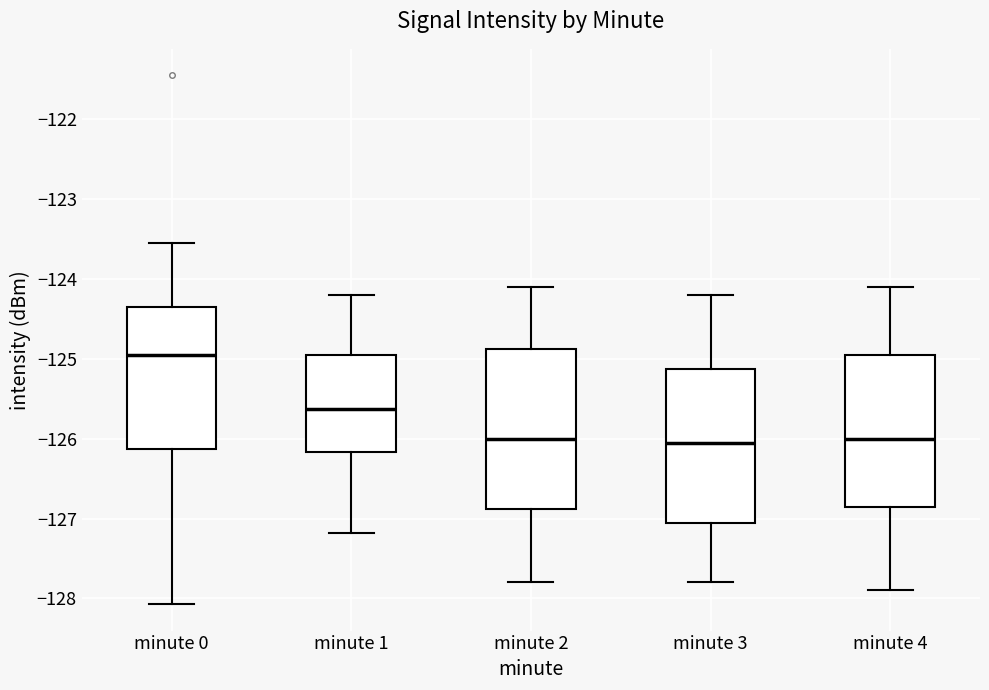

Reading left to right, transcribe this box plot: for each box, give where its median line is, the range the box spans, and where its two whiskers end, as read against the y-axis. The values are not printed on the chart, so give them approximately, as read against the axis.

minute 0: median -125.0, box -126.1 to -124.4, whiskers -128.1 to -123.6
minute 1: median -125.6, box -126.2 to -124.9, whiskers -127.2 to -124.2
minute 2: median -126.0, box -126.9 to -124.9, whiskers -127.8 to -124.1
minute 3: median -126.0, box -127.0 to -125.1, whiskers -127.8 to -124.2
minute 4: median -126.0, box -126.8 to -124.9, whiskers -127.9 to -124.1